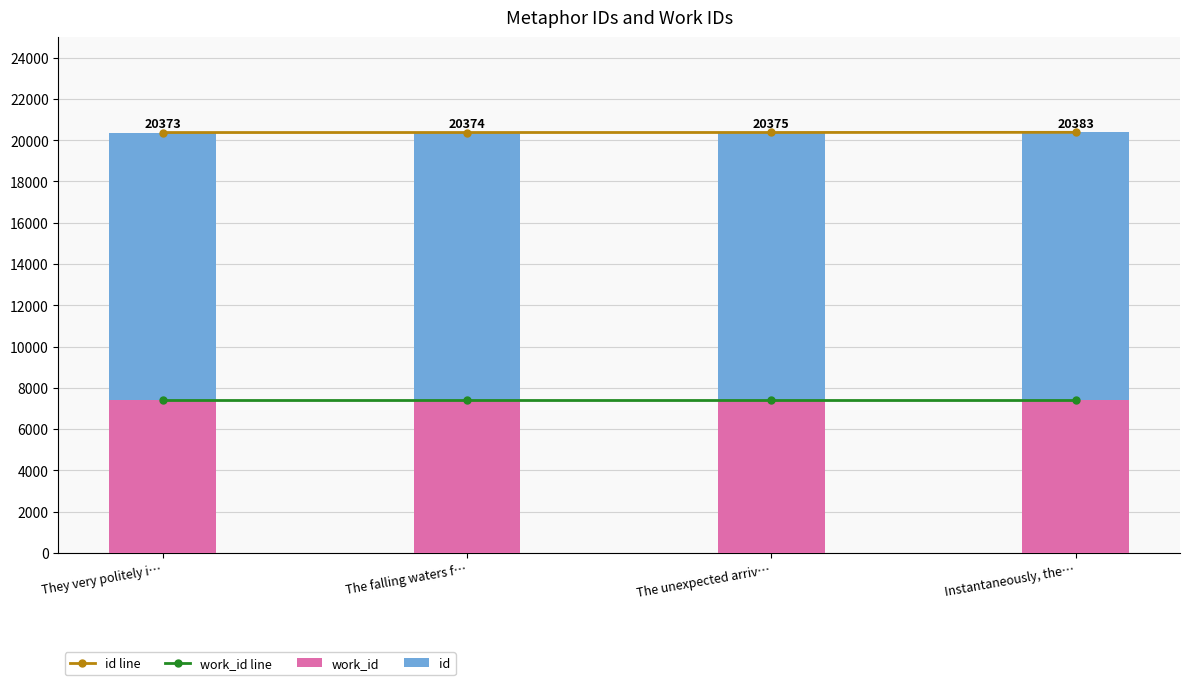

At how many categories does at least one series exceed 10823?

4